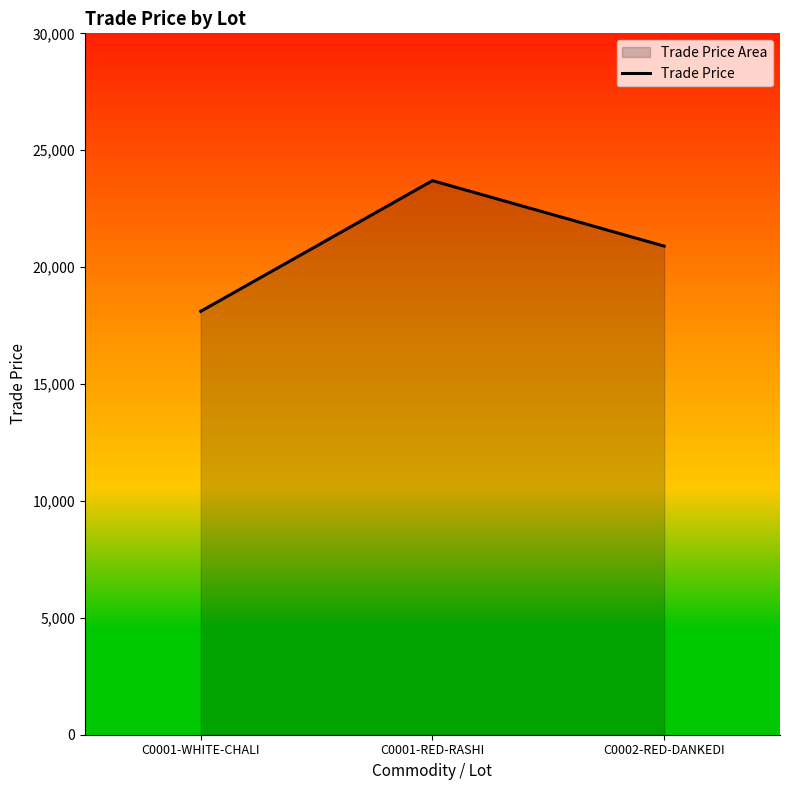

What is the difference between the maximum and minimum values?

5589